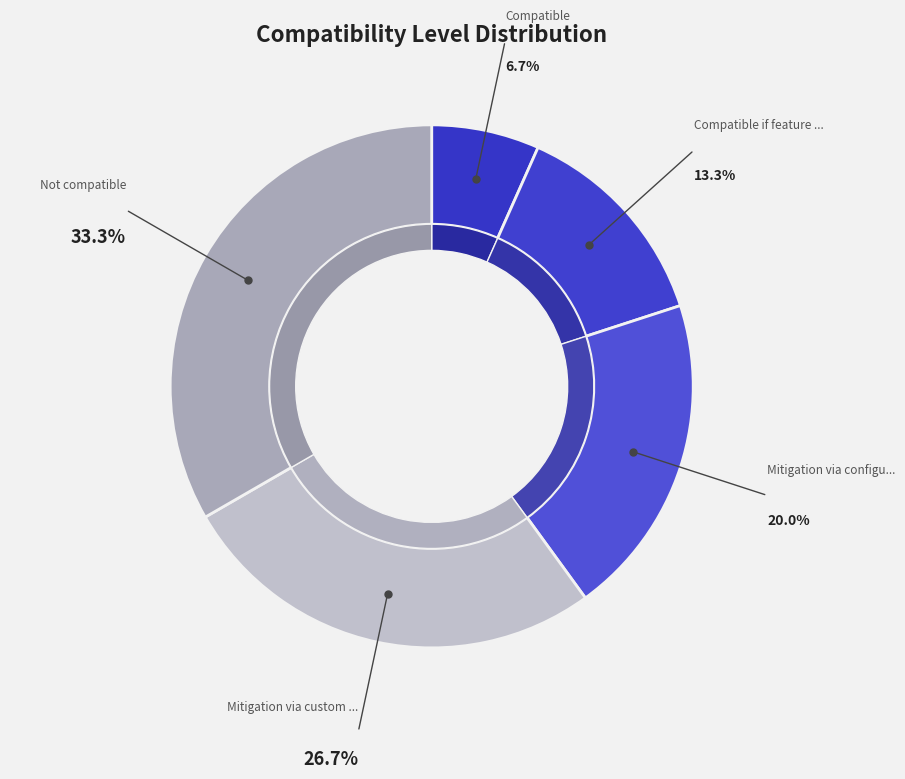

To the nearest percent, what percentage of the pie is Compatible?

7%